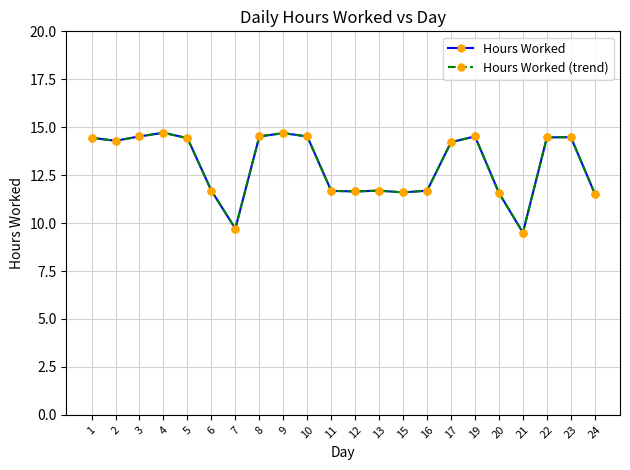

True or false: Hours Worked (trend) and Hours Worked intersect in this chart.

False